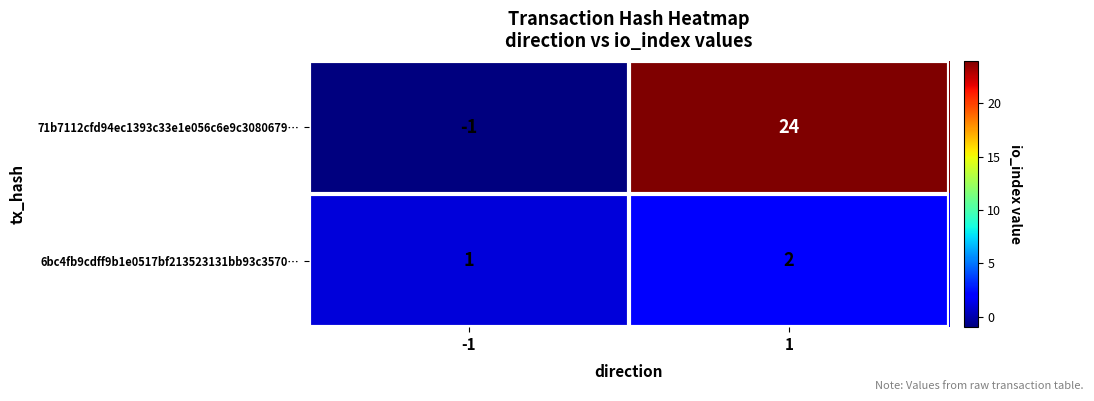

At which category is the sum across all series the highest?

1